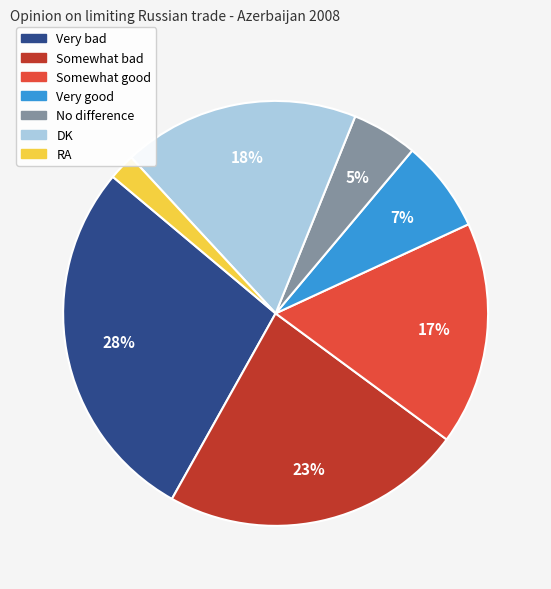

What is the ratio of the value at Very good to the value at Somewhat bad?

0.3